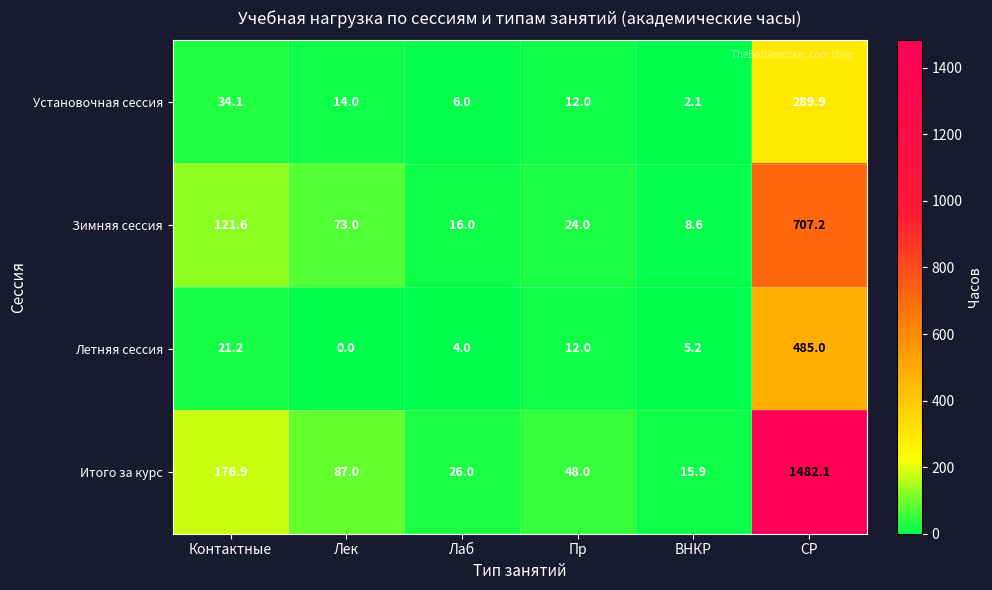

What is the difference between the Итого за курс values at Пр and СР?

1434.1